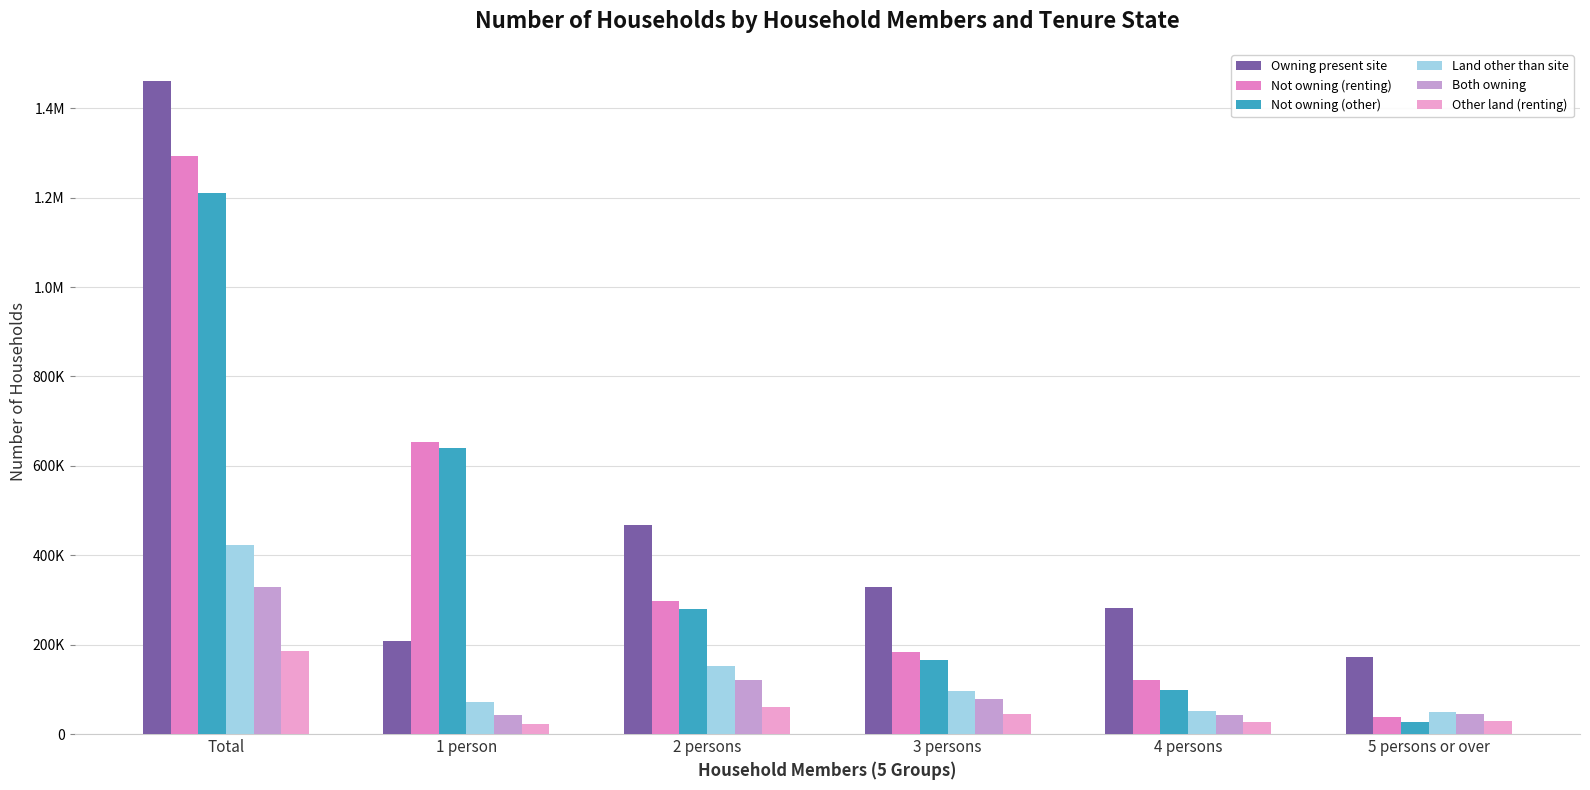

What is the difference between the Owning present site values at Total and 2 persons?

992000